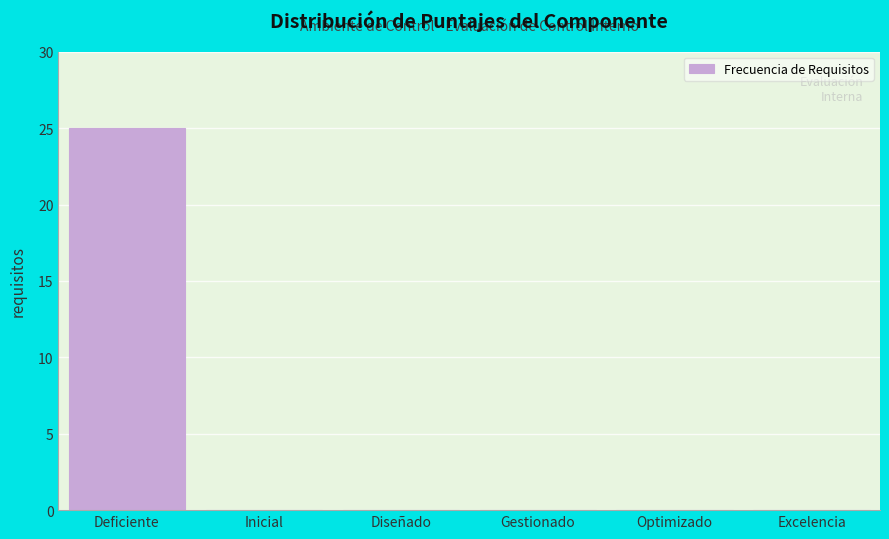

Reading right to left, list all the values displayed in this chart.

Excelencia=0	Optimizado=0	Gestionado=0	Diseñado=0	Inicial=0	Deficiente=25